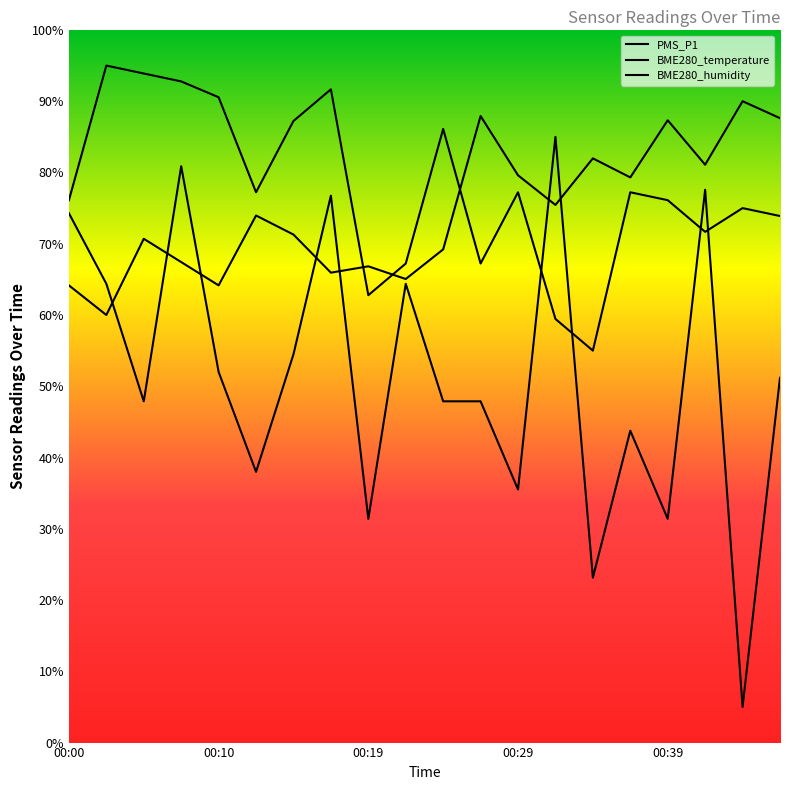

What are all the series names shown in the legend?

PMS_P1, BME280_temperature, BME280_humidity